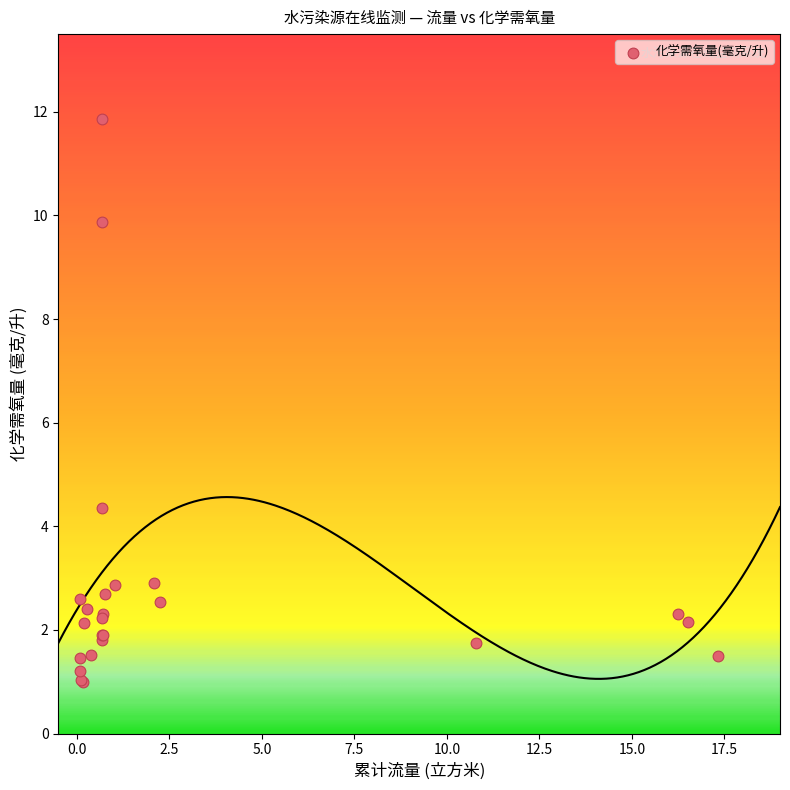

What Y value in the scatter plot is closest to 6?

4.3